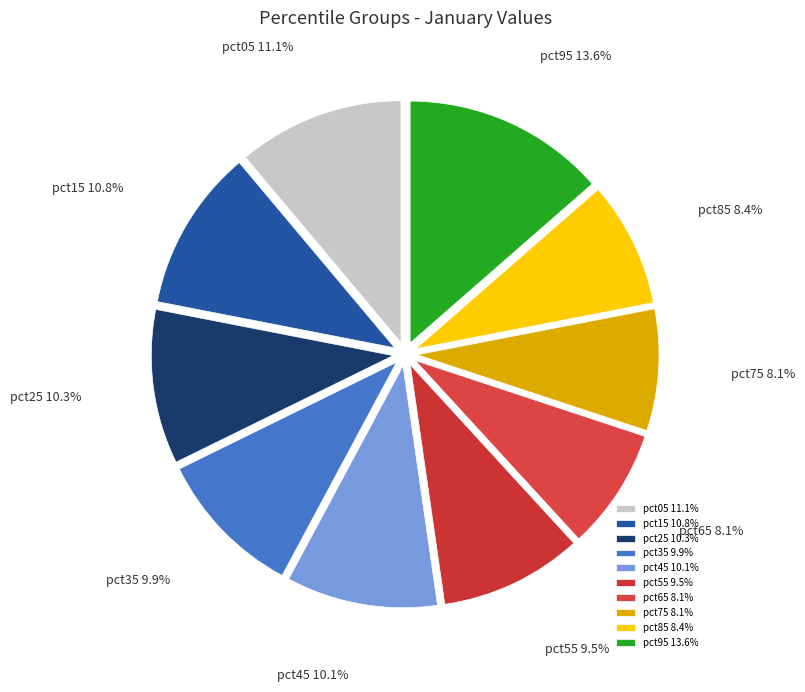

True or false: pct35 accounts for 16% of the total.

False